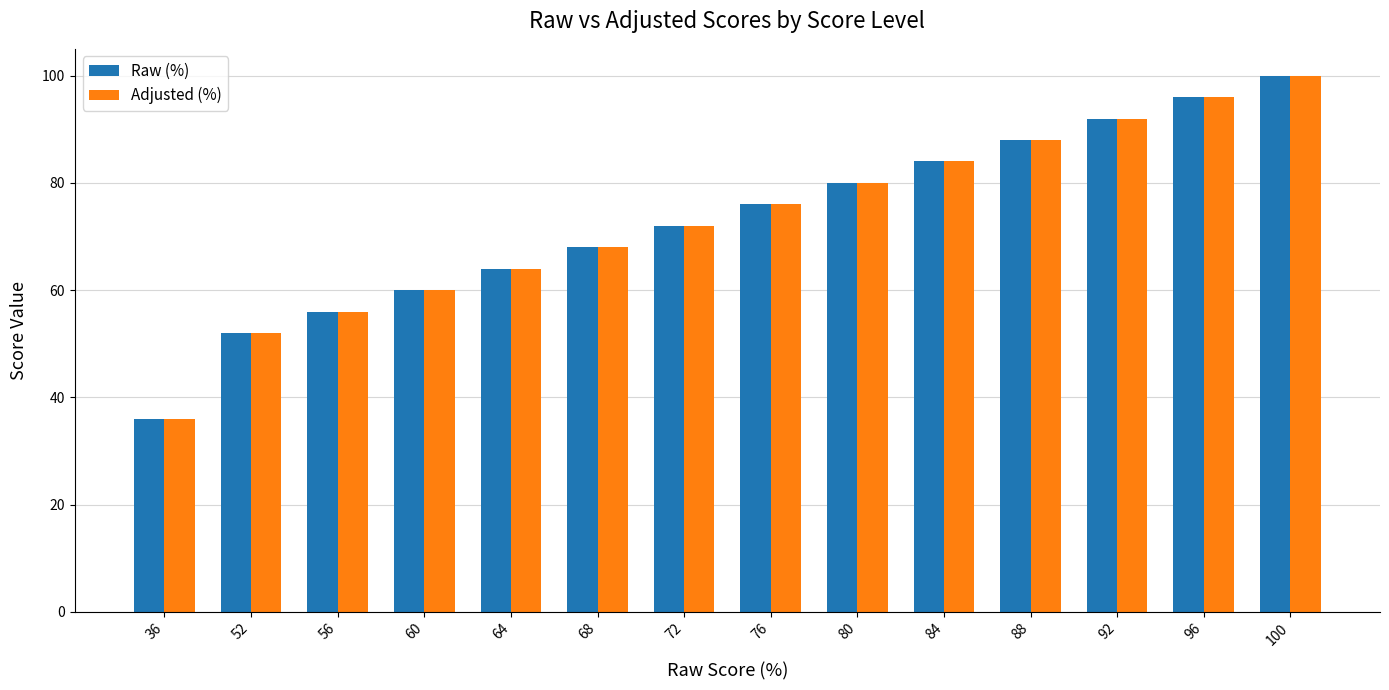

What is the value of the Raw (%) bar at the 2nd from the left?

52.0